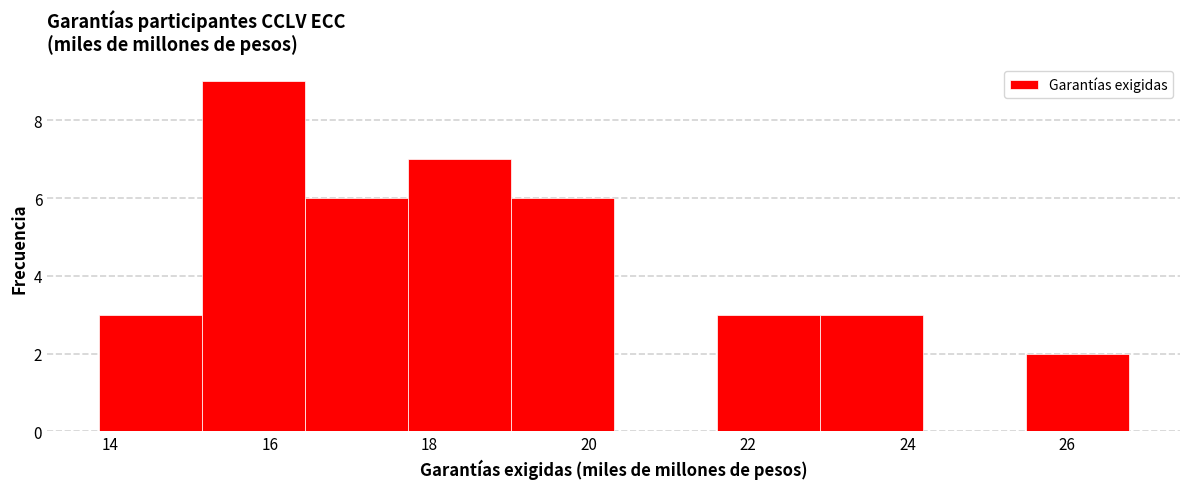

What is the height of the bar covering 21.6 to 22.8 on the x-axis? Neither the bar edges nor the heights are printed on the chart, so give them approximately, as read against the axes.

3